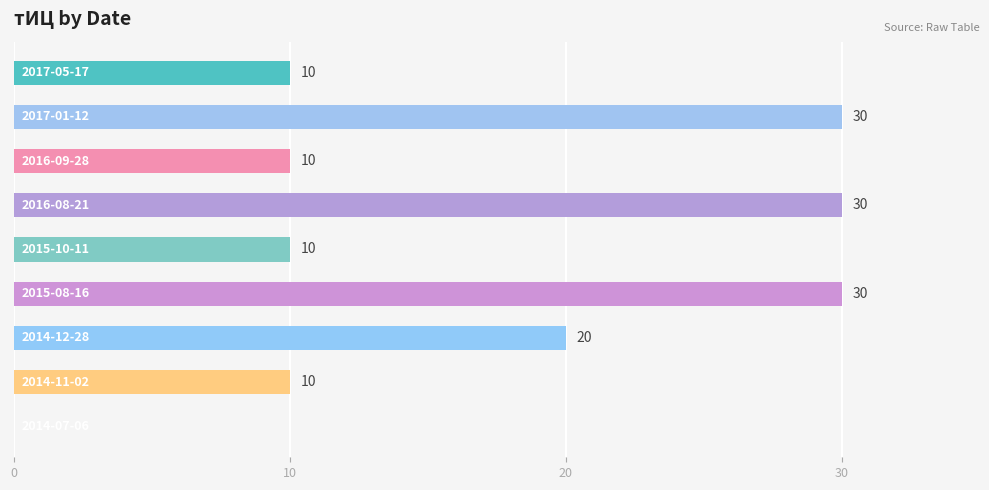

How many values are between 10 and 30?

8